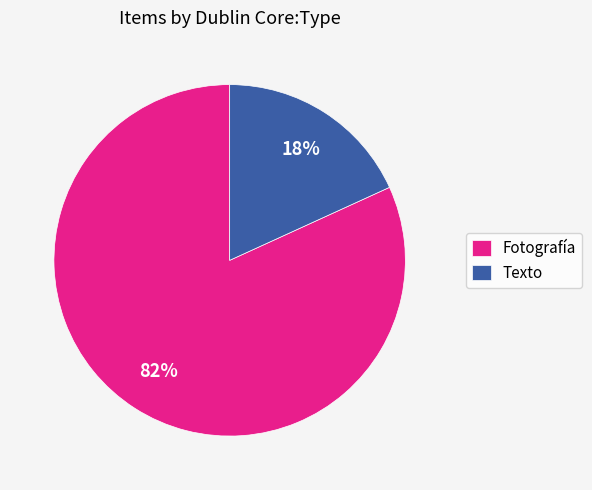

Is there a majority slice in this chart?

Yes